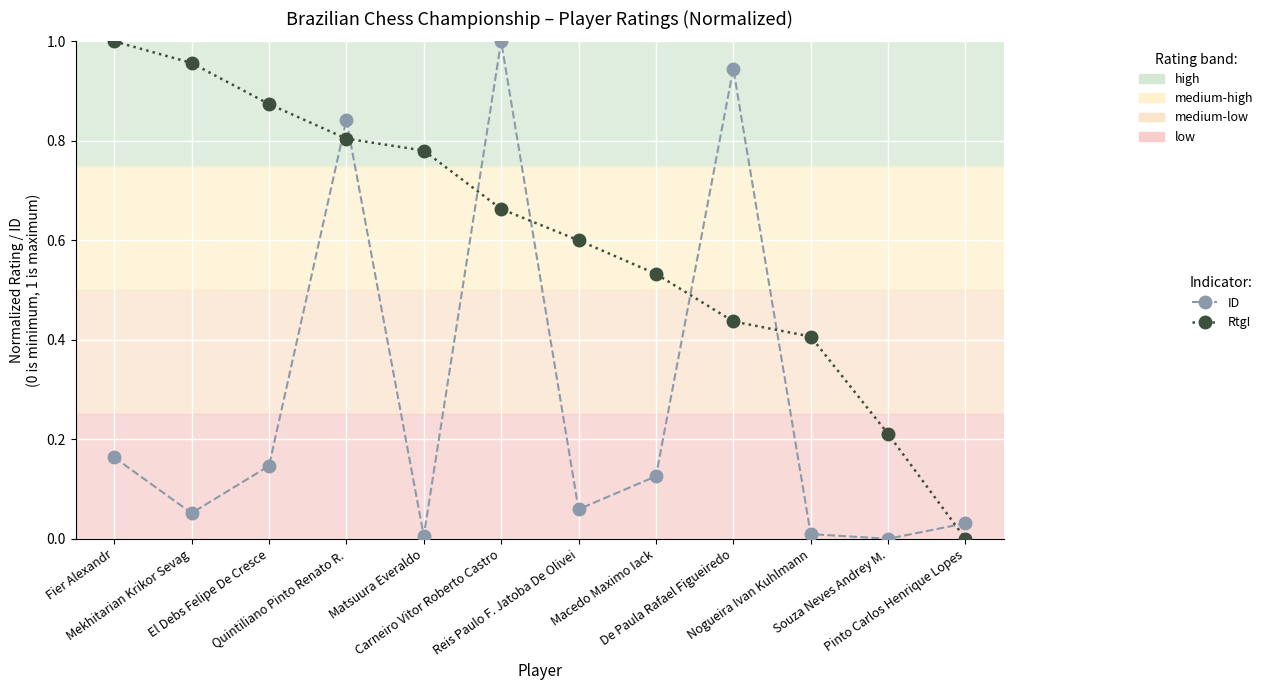

True or false: ID and RtgI cross at least once.

True